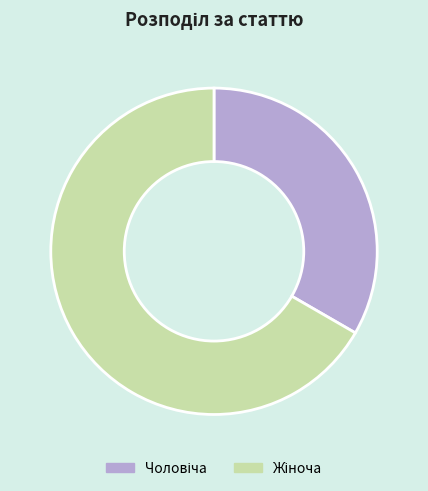

How many segments does this pie chart have?

2